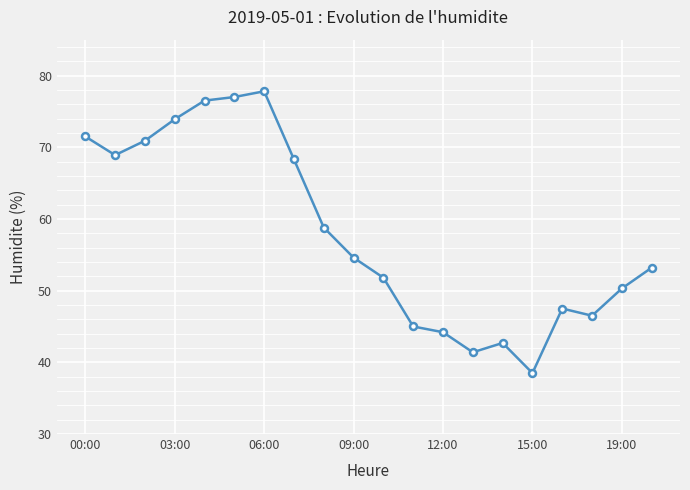

What is the average value?

58.0